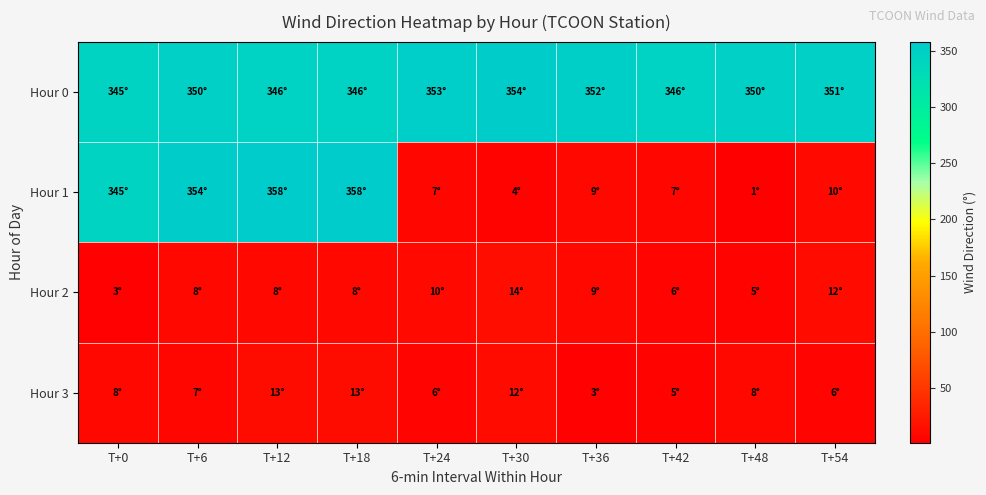

Which has a higher value, T+36 or T+48?

T+36